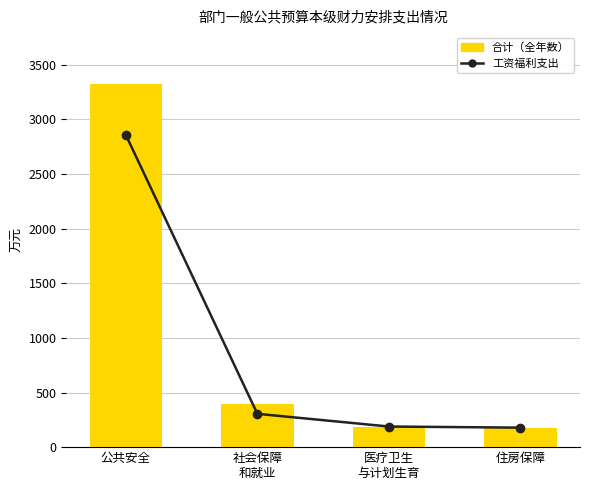

At 社会保障
和就业, list the series in order from smallest to largest.

工资福利支出, 合计（全年数）